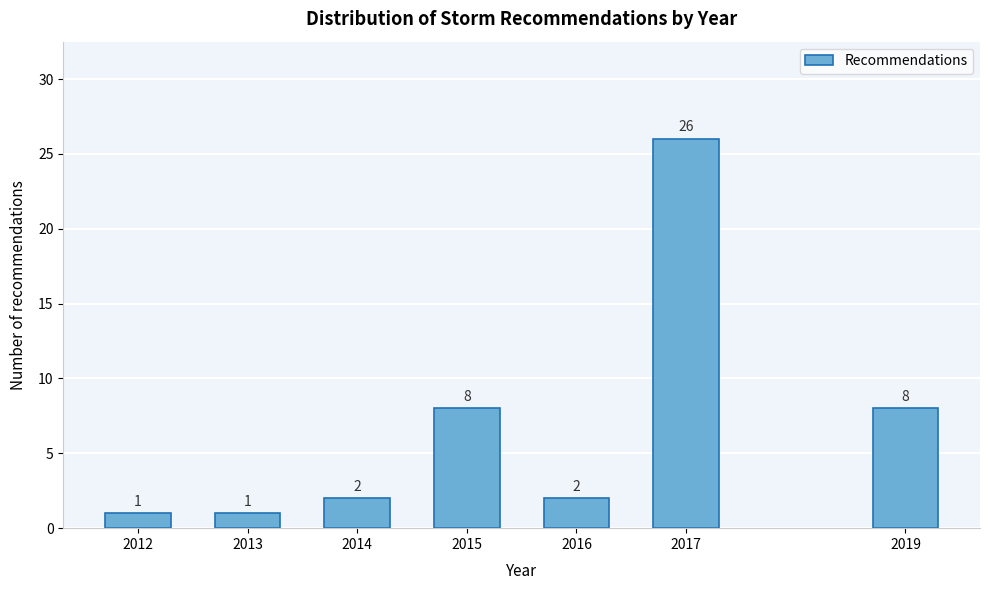

Reading left to right, what are all the values shown in this chart?

2012=1	2013=1	2014=2	2015=8	2016=2	2017=26	2019=8